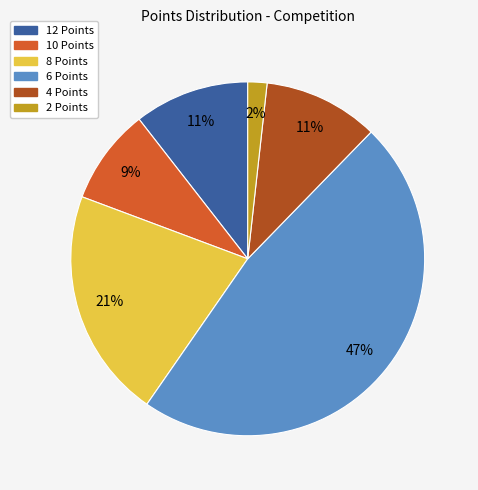

Do 2 Points and 4 Points together represent more than half of the pie?

No